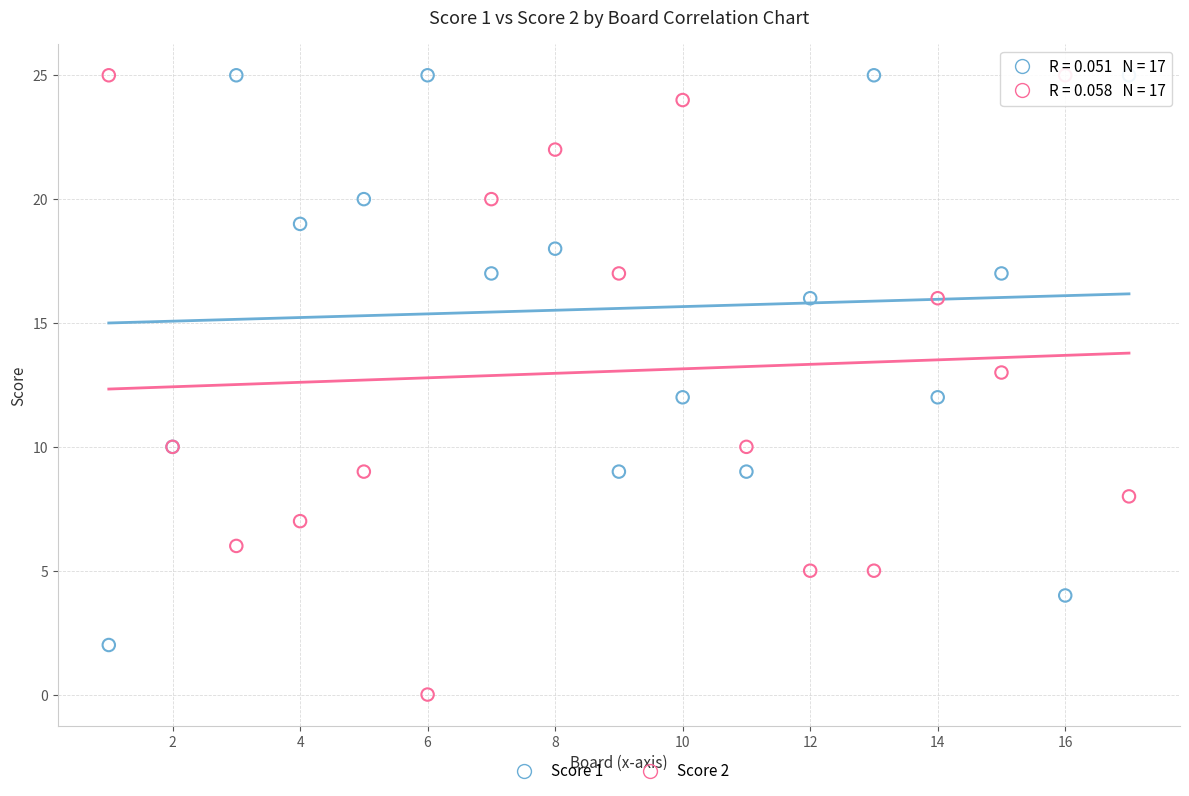

What is the X range (max minus min) for the scatter plot?

16